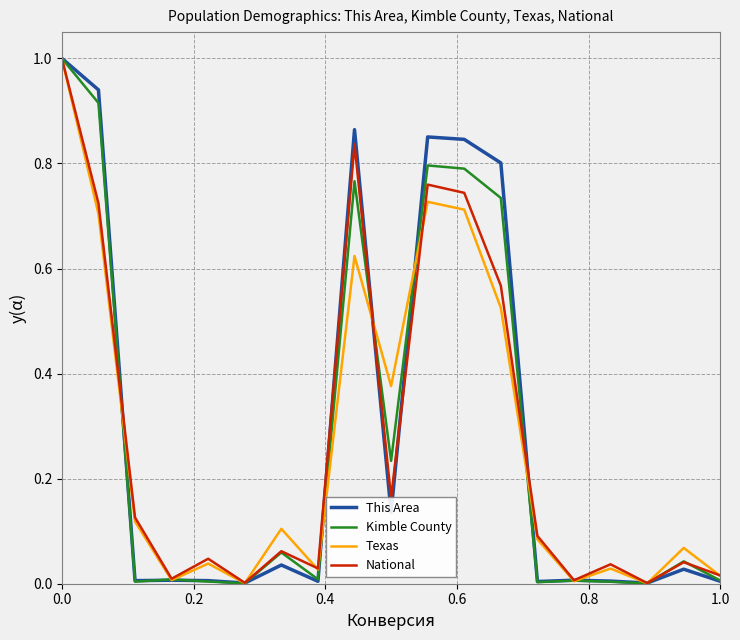

What is the maximum value for Kimble County?

1.0